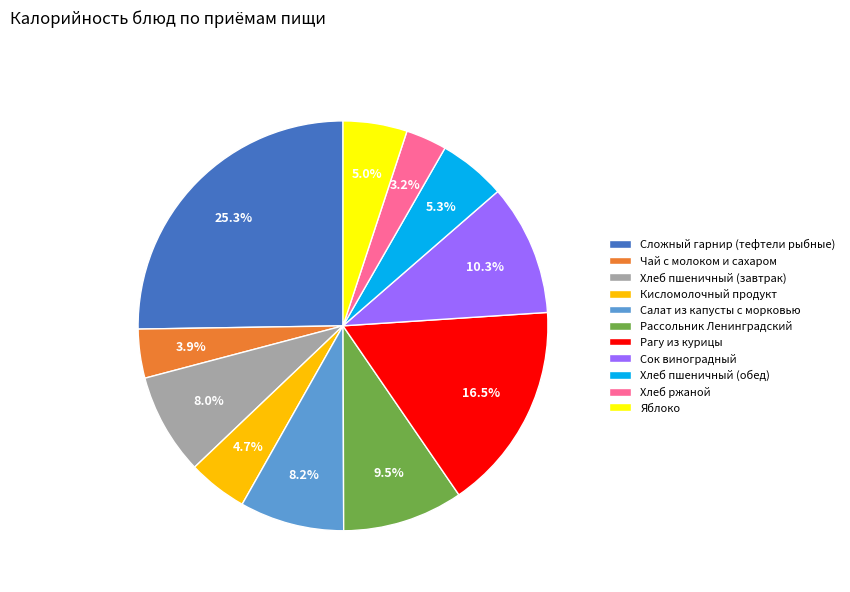

To the nearest percent, what is the difference between the largest and smallest slice percentages?

22%